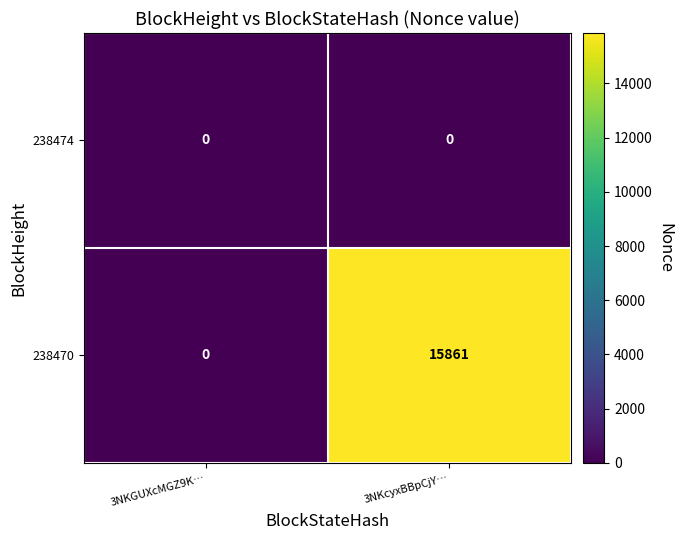

The 238470 series shows 24972 at 3NKcyxBBpCjY…. True or false?

False